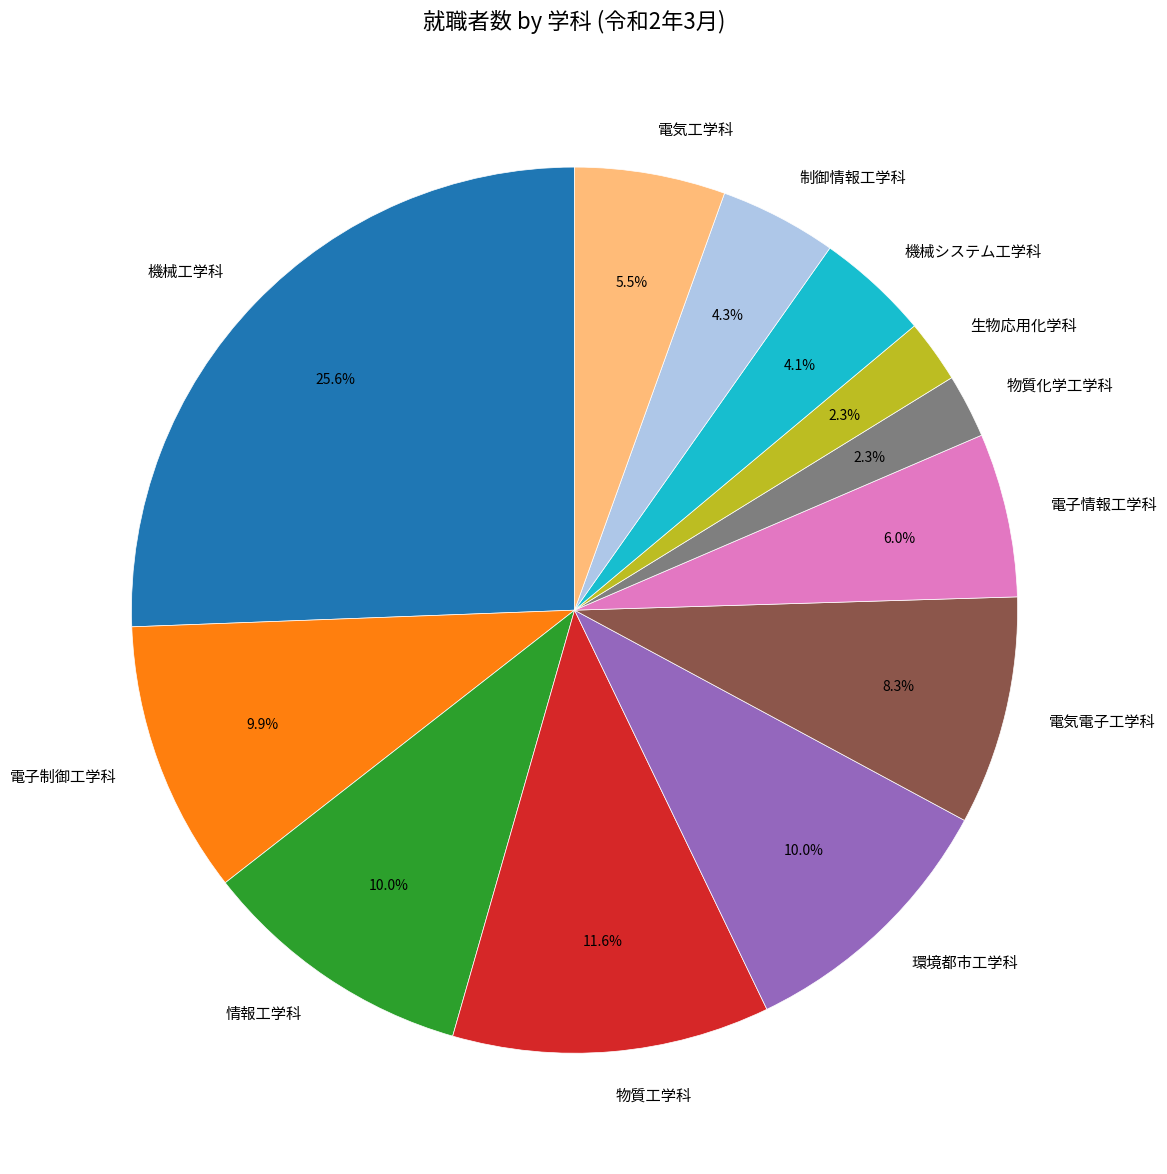

To the nearest percent, what portion does 環境都市工学科 represent?

10%